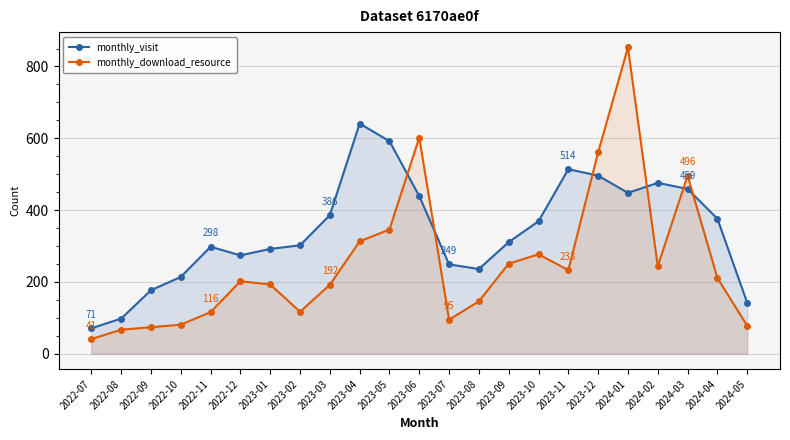

What is the approximate value of monthly_download_resource at 2022-12?

202